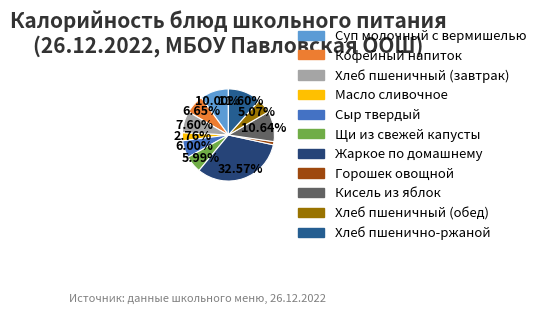

True or false: Суп молочный с вермишелью accounts for 10% of the total.

True